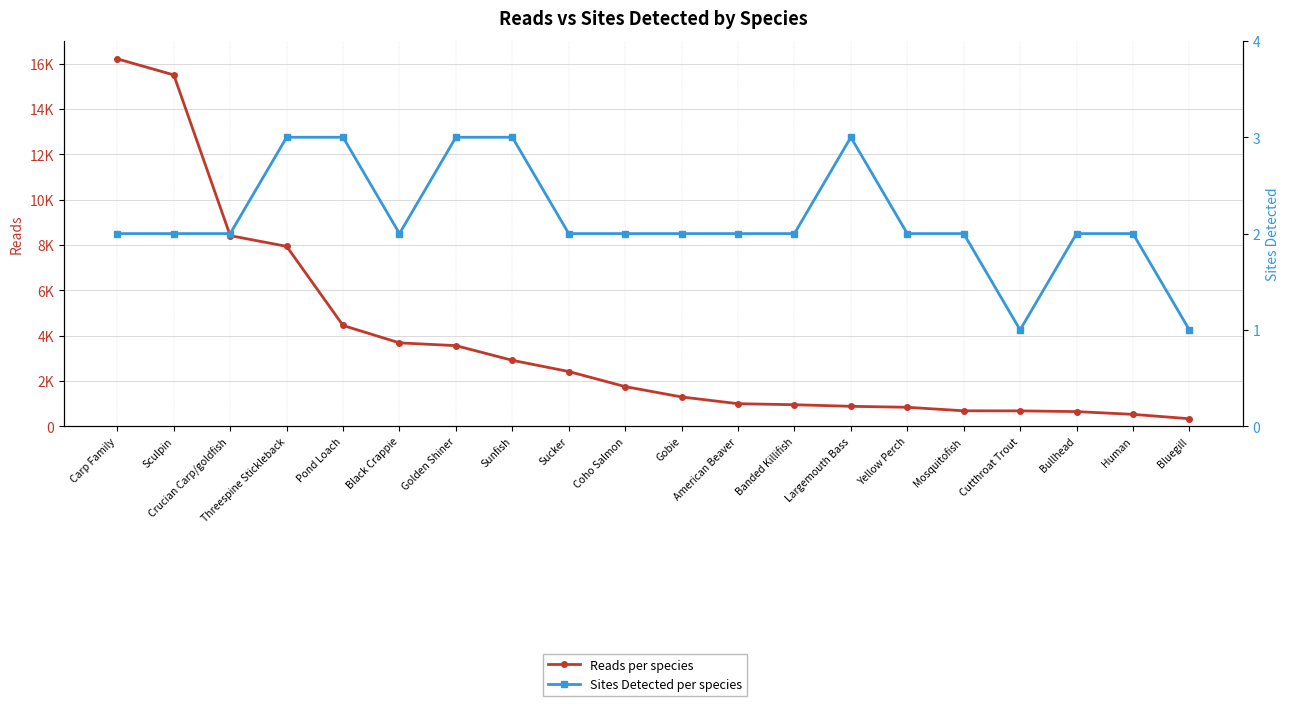

Does the chart display data point markers on the line(s)?

Yes